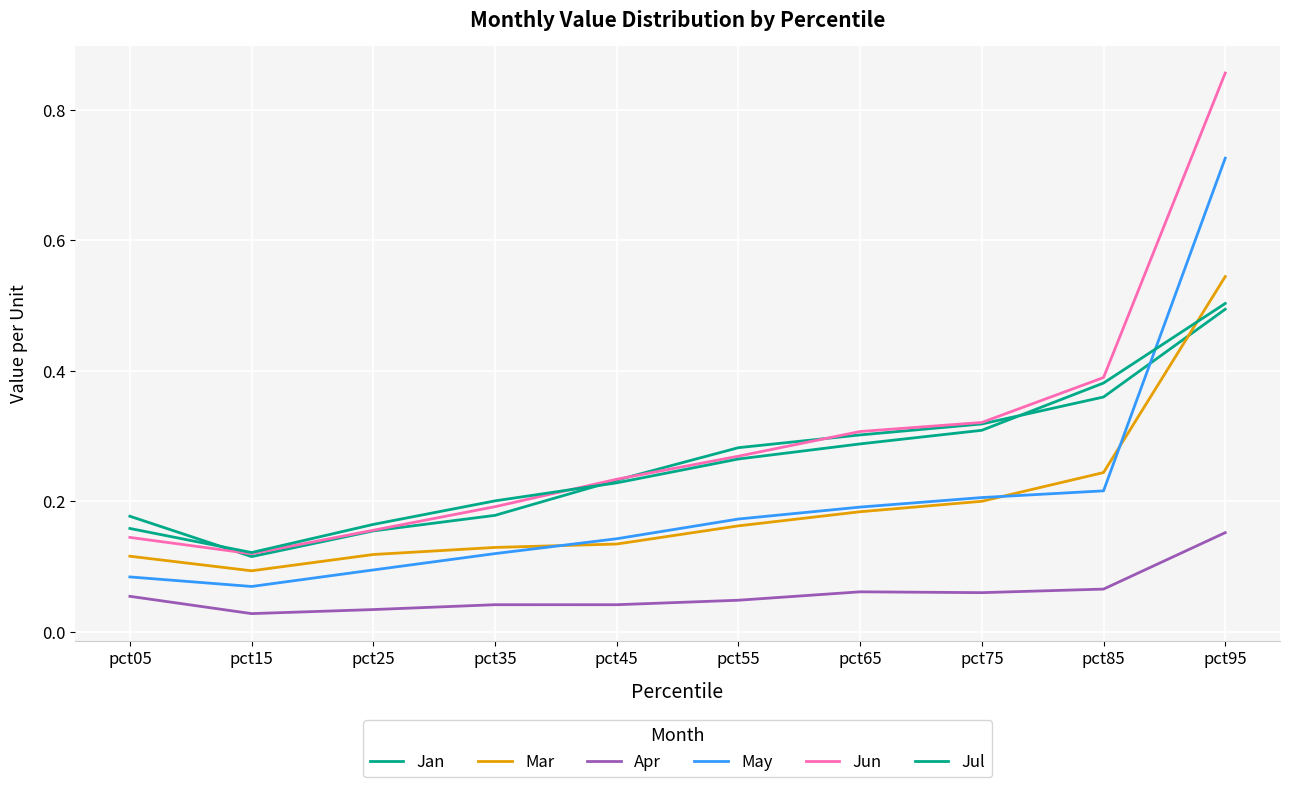

Reading left to right, what are all the values shown in this chart?

Jan: pct05=0.2	pct15=0.1	pct25=0.2	pct35=0.2	pct45=0.2	pct55=0.3	pct65=0.3	pct75=0.3	pct85=0.4	pct95=0.5
Mar: pct05=0.1	pct15=0.1	pct25=0.1	pct35=0.1	pct45=0.1	pct55=0.2	pct65=0.2	pct75=0.2	pct85=0.2	pct95=0.5
Apr: pct05=0.1	pct15=0.0	pct25=0.0	pct35=0.0	pct45=0.0	pct55=0.0	pct65=0.1	pct75=0.1	pct85=0.1	pct95=0.2
May: pct05=0.1	pct15=0.1	pct25=0.1	pct35=0.1	pct45=0.1	pct55=0.2	pct65=0.2	pct75=0.2	pct85=0.2	pct95=0.7
Jun: pct05=0.1	pct15=0.1	pct25=0.2	pct35=0.2	pct45=0.2	pct55=0.3	pct65=0.3	pct75=0.3	pct85=0.4	pct95=0.9
Jul: pct05=0.2	pct15=0.1	pct25=0.2	pct35=0.2	pct45=0.2	pct55=0.3	pct65=0.3	pct75=0.3	pct85=0.4	pct95=0.5